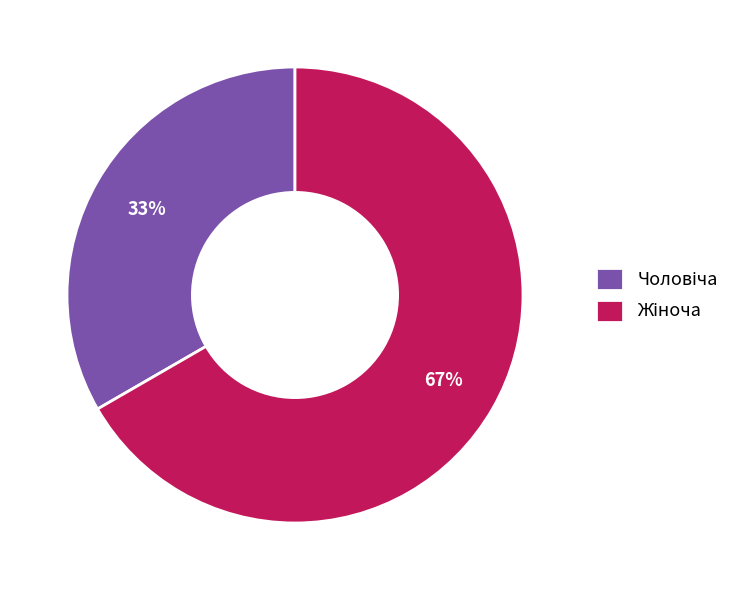

Is there any slice that represents more than half of the pie?

Yes